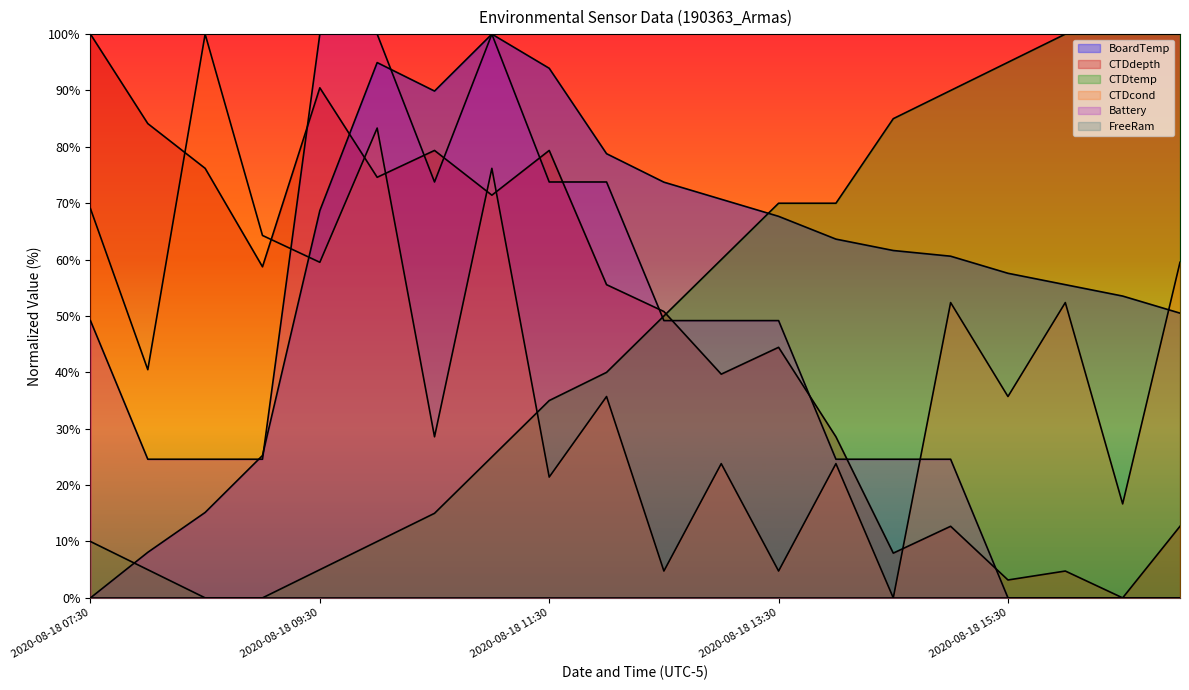

Reading left to right, what are all the values shown in this chart?

BoardTemp: 0.0	8.1	15.2	25.3	68.7	94.9	89.9	100.0	93.9	78.8	73.7	70.7	67.7	63.6	61.6	60.6	57.6	55.6	53.5	50.5
CTDdepth: 100.0	84.1	76.2	58.7	90.5	74.6	79.4	71.4	79.4	55.6	50.8	39.7	44.4	28.6	7.9	12.7	3.2	4.8	0.0	12.7
CTDtemp: 10.0	5.0	0.0	0.0	5.0	10.0	15.0	25.0	35.0	40.0	50.0	60.0	70.0	70.0	85.0	90.0	95.0	100.0	100.0	100.0
CTDcond: 69.0	40.5	100.0	64.3	59.5	83.3	28.6	76.2	21.4	35.7	4.8	23.8	4.8	23.8	0.0	52.4	35.7	52.4	16.7	59.5
Battery: 49.2	24.6	24.6	24.6	100.0	100.0	73.8	100.0	73.8	73.8	49.2	49.2	49.2	24.6	24.6	24.6	0.0	0.0	0.0	0.0